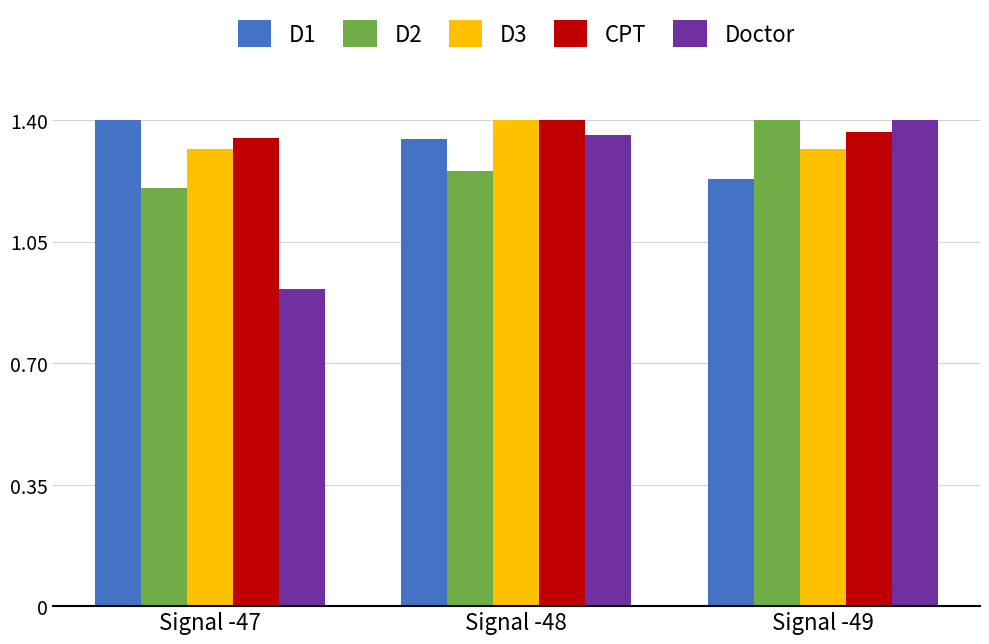

Is it true that D1 equals 2.3 at Signal -47?

False